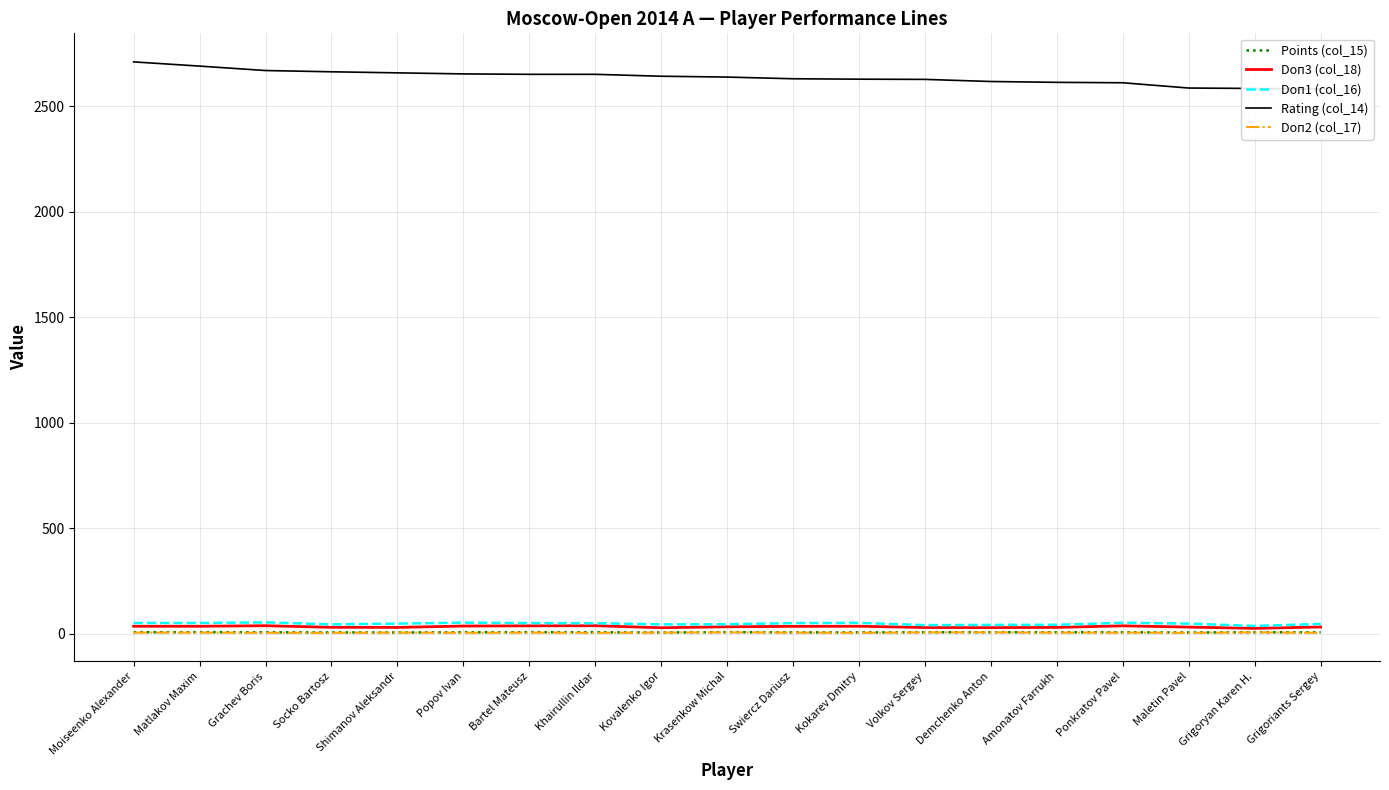

What is the label of the 5th point from the left?

Shimanov Aleksandr